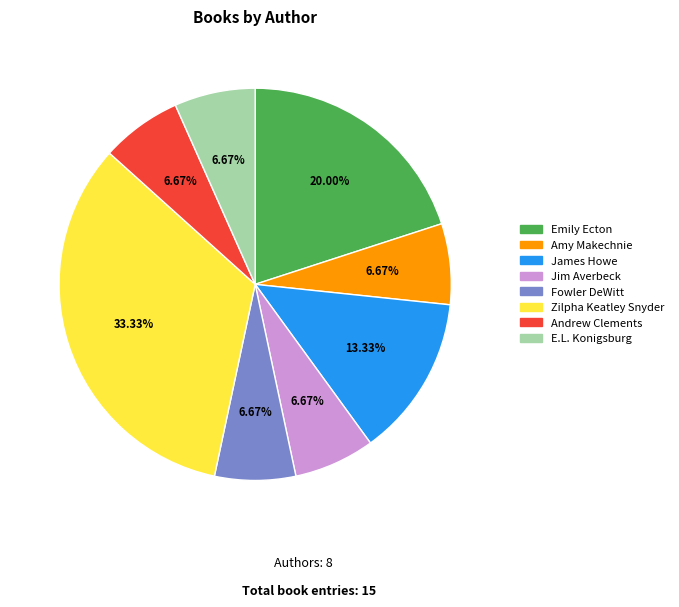

The James Howe slice represents 13% of the pie. True or false?

True